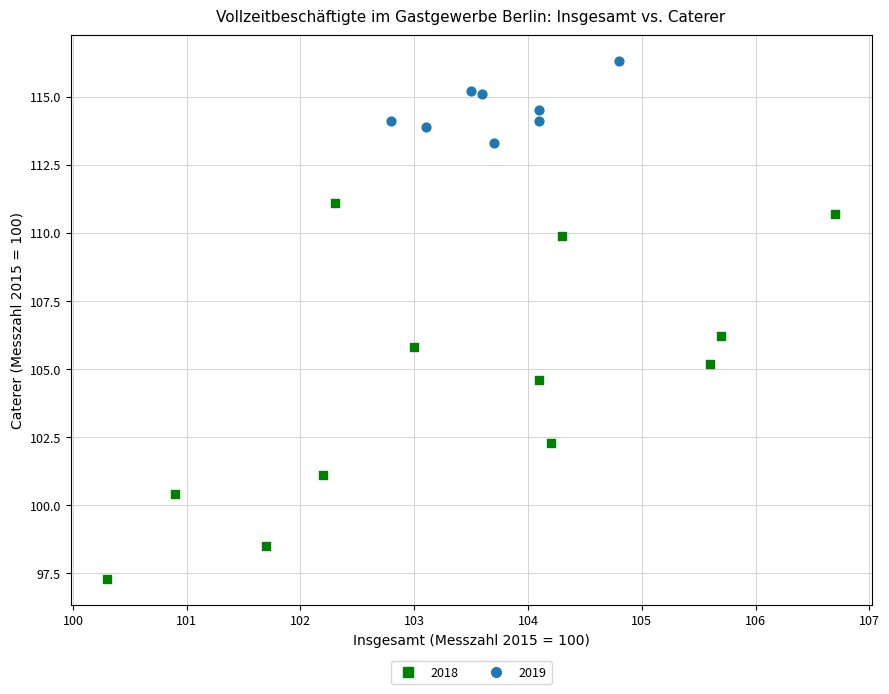

Which series has the largest Y range (max minus min)?

2018